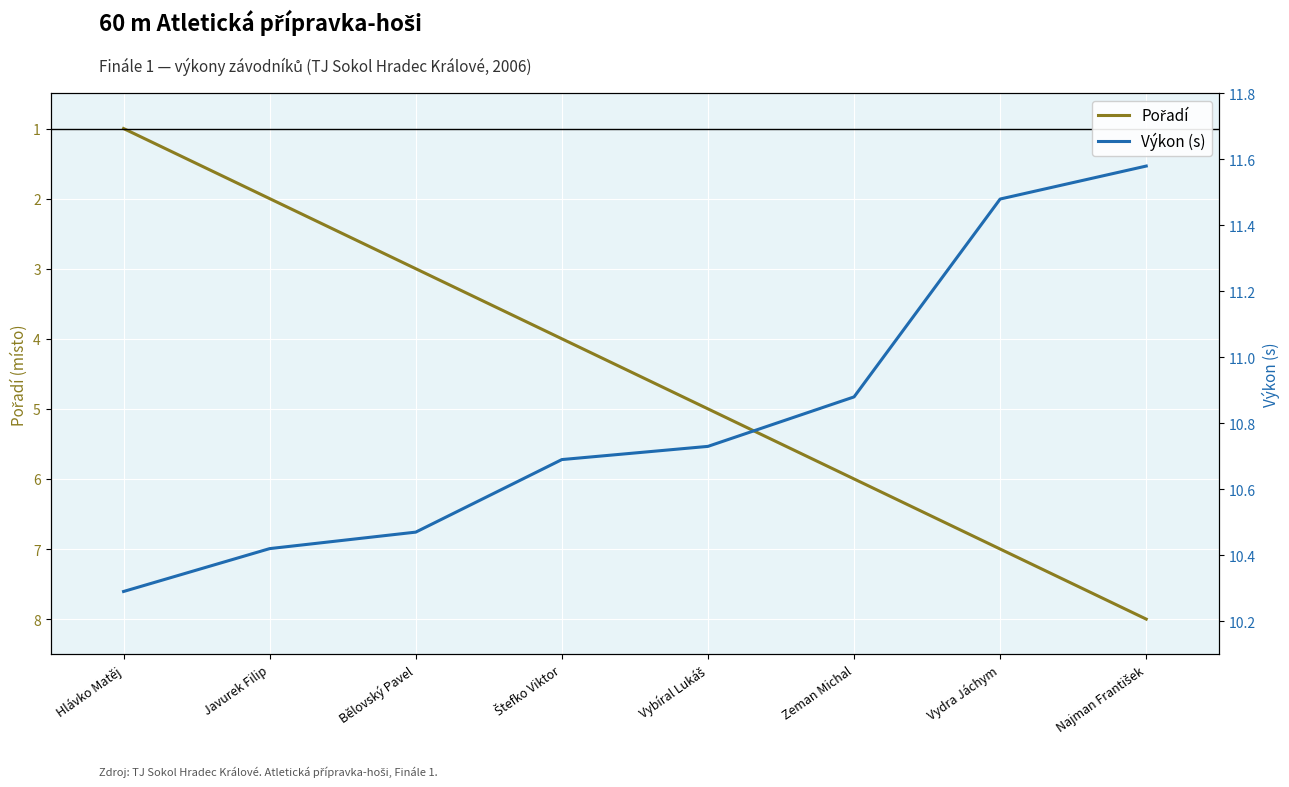

What is the sum of all Výkon (s) values?

86.5